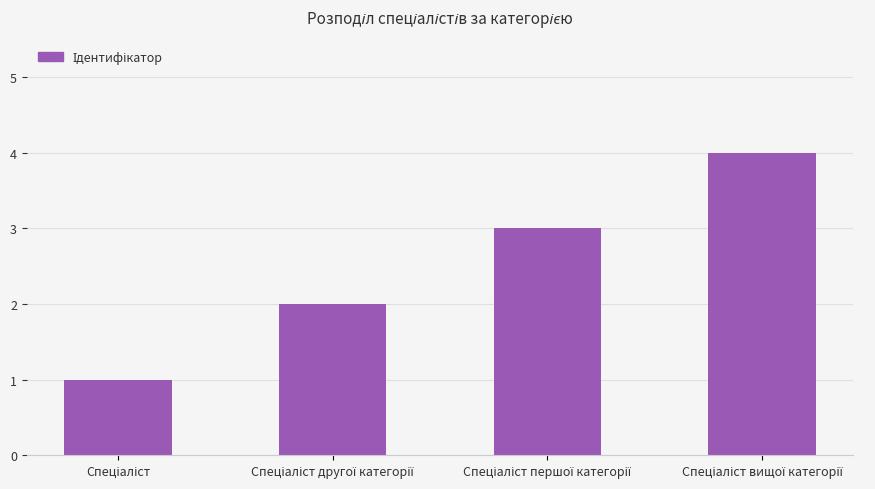

What is the difference between the maximum and minimum values?

3